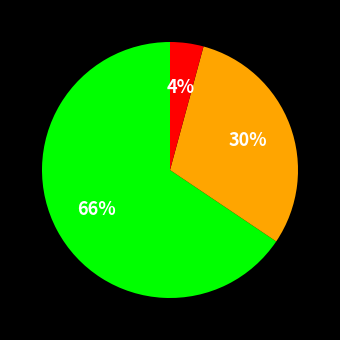

To the nearest percent, what is the average slice percentage?

33%